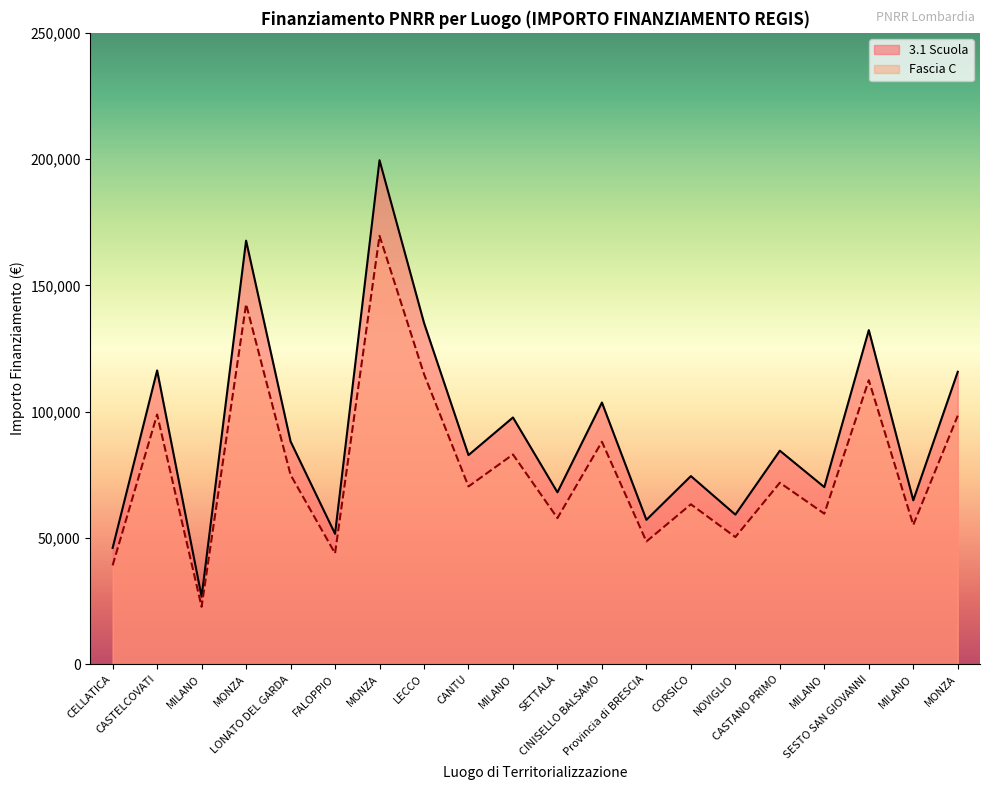

At which label is 3.1 Scuola closest to 113148?

MONZA